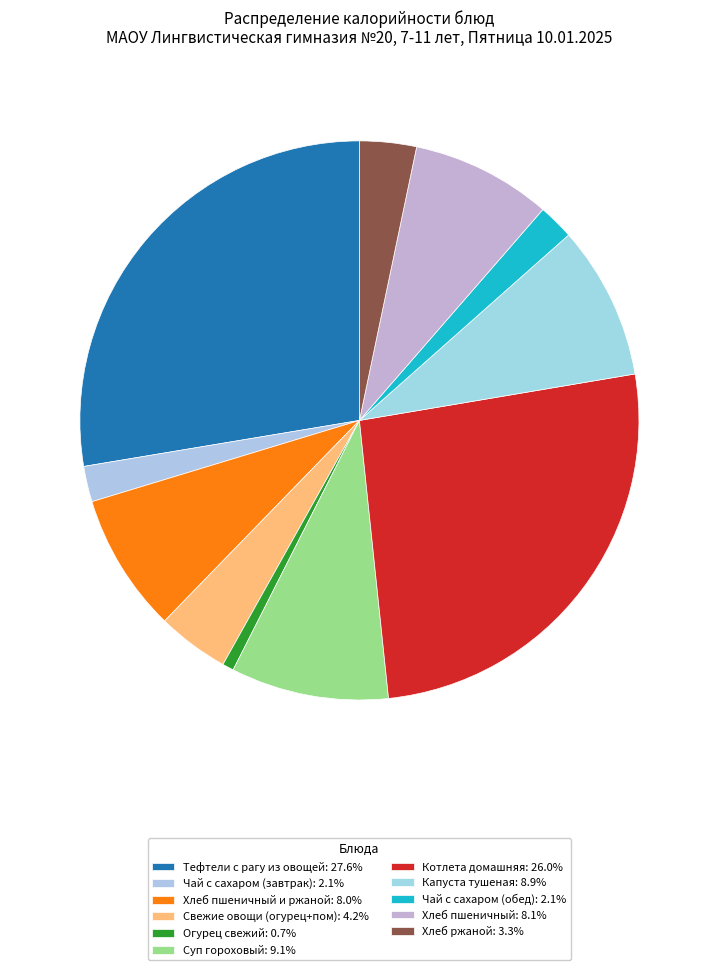

How many slices are in this pie chart?

11